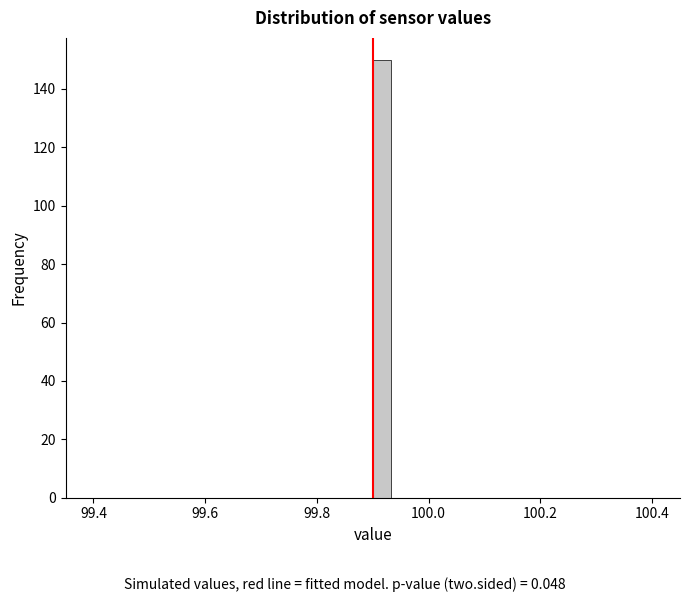

Read against the x-axis, roughly where is the centre of the tallest bar?

99.92